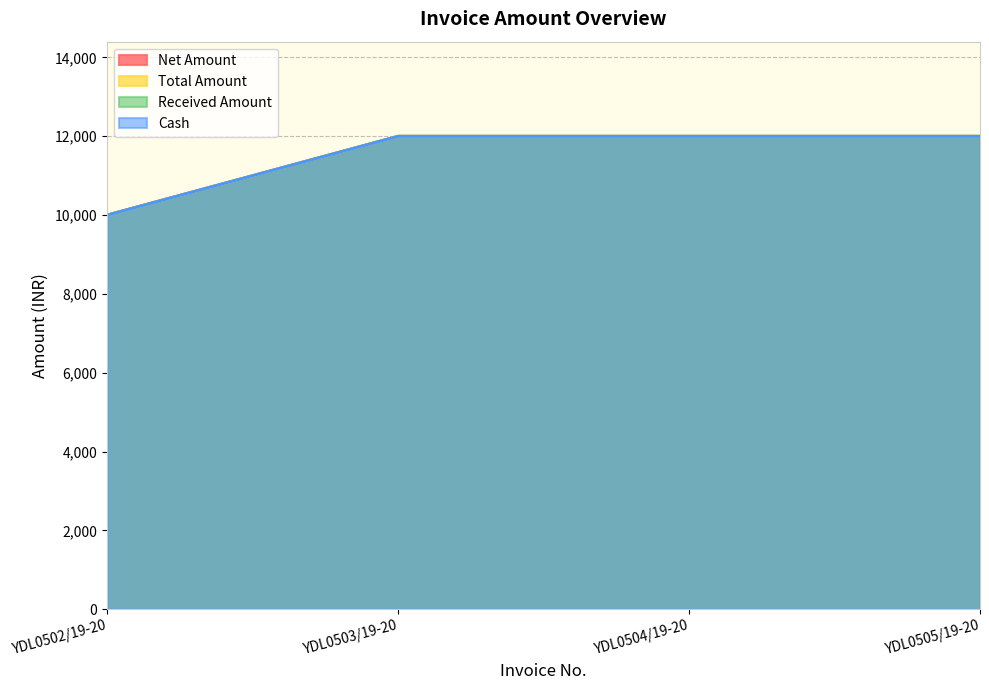

What is the smallest value displayed?

10000